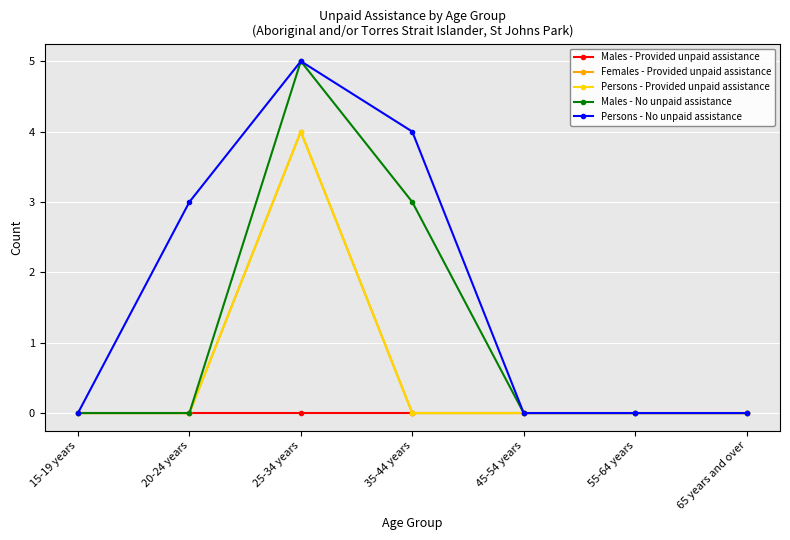

At which category does the chart reach its peak across all series?

25-34 years